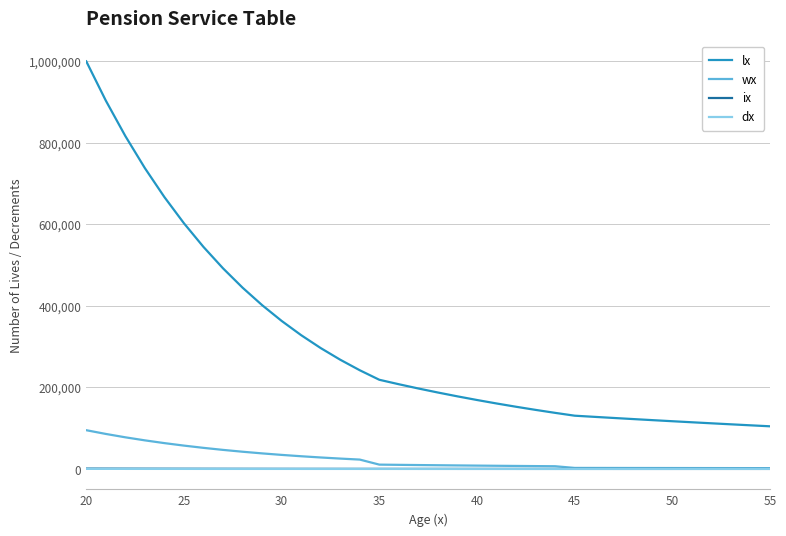

What is the lowest value of the lx series?

104687.7